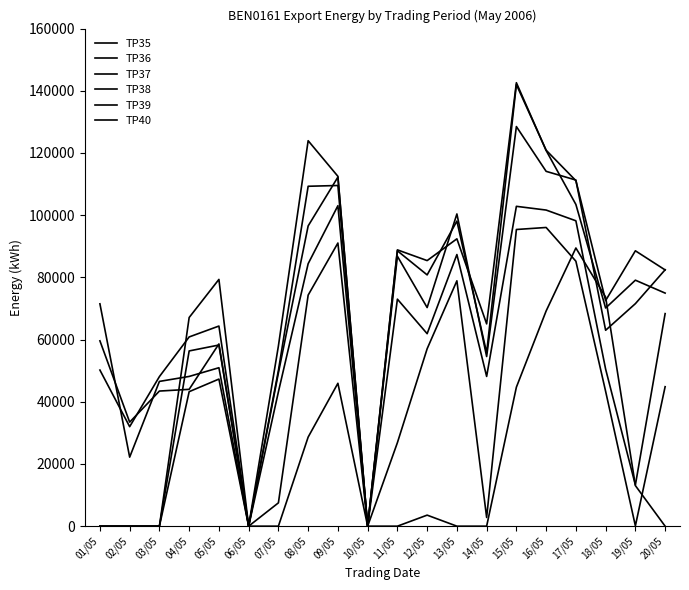

How many lines are shown in the chart?

6